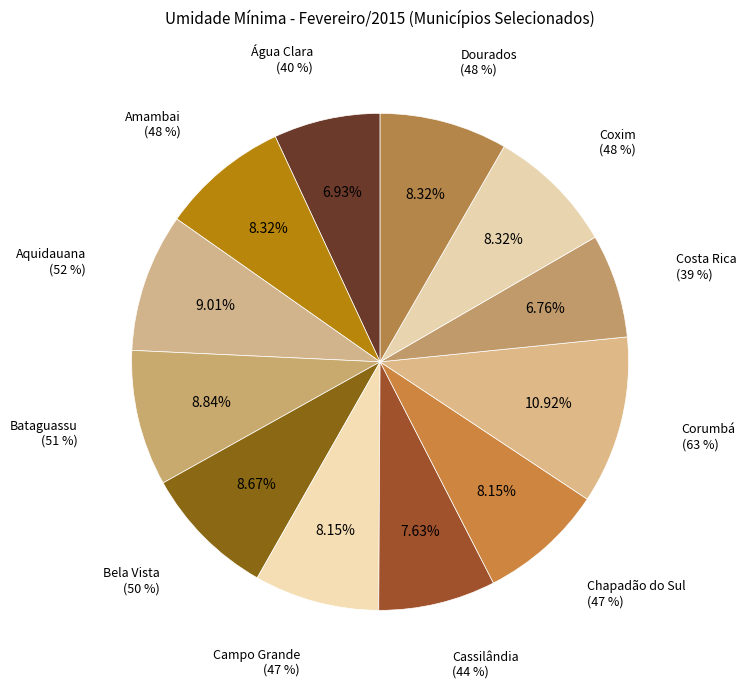

What is the smallest slice in the pie chart?

Costa Rica